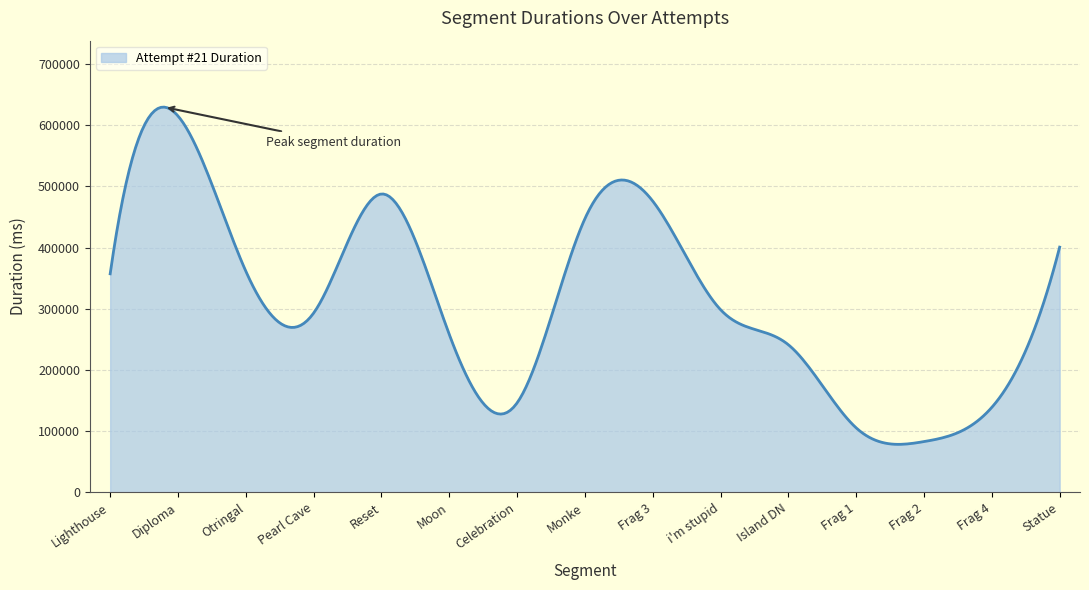

Does the chart display data point markers on the line(s)?

No